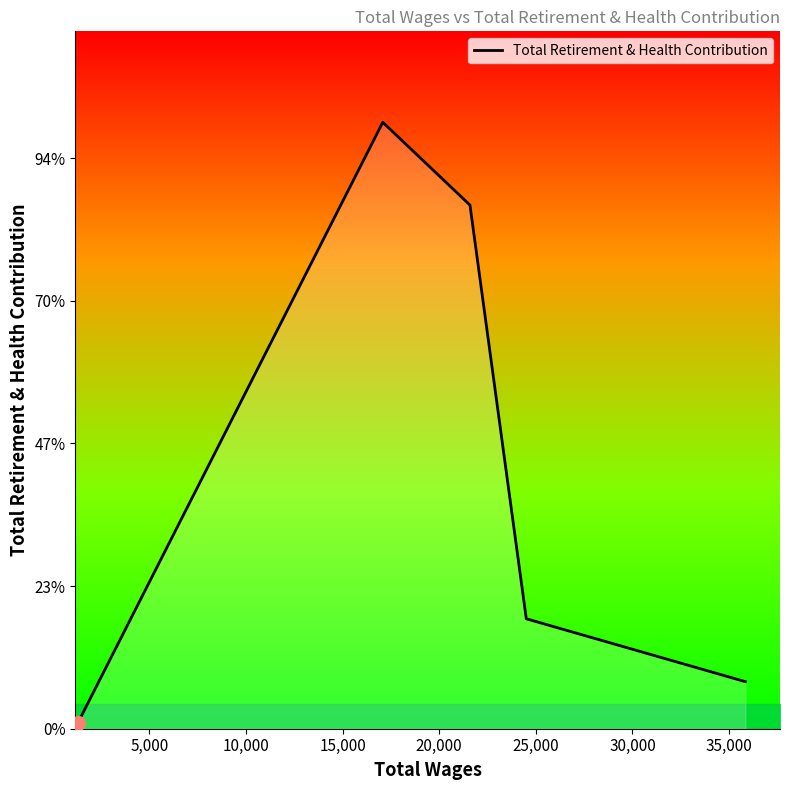

At which label is the value closest to 10730?

15,000